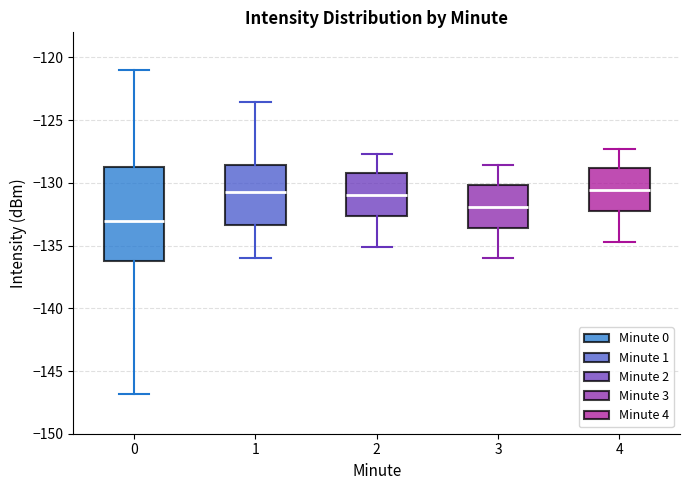

Where does the upper whisker of the box at x = 4 end on the y-axis? The values are not printed on the chart, so give them approximately, as read against the axis.

-127.5